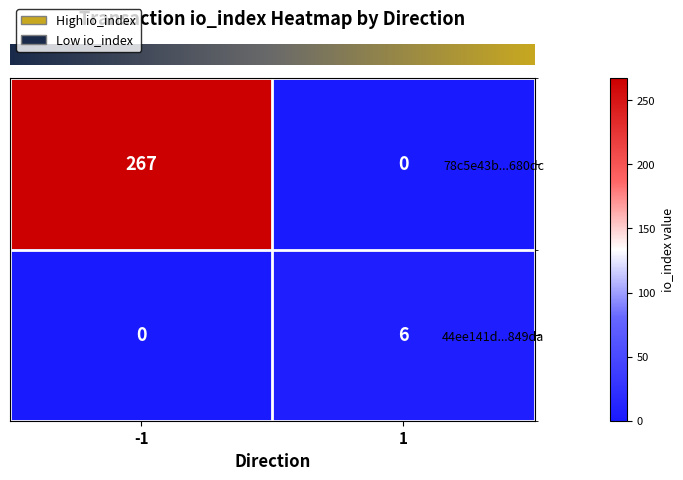

The 78c5e43b...680dc series shows 267 at -1. True or false?

True